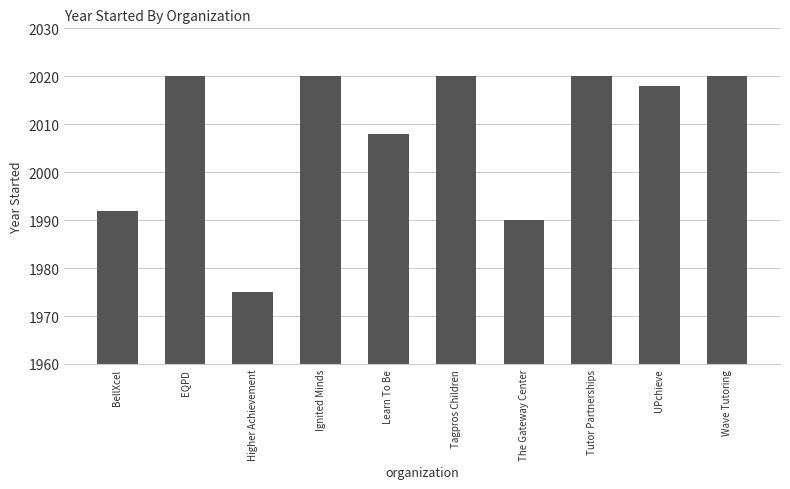

Reading left to right, list all the values displayed in this chart.

BellXcel=1992	EQPD=2020	Higher Achievement=1975	Ignited Minds=2020	Learn To Be=2008	Tagpros Children=2020	The Gateway Center=1990	Tutor Partnerships=2020	UPchieve=2018	Wave Tutoring=2020